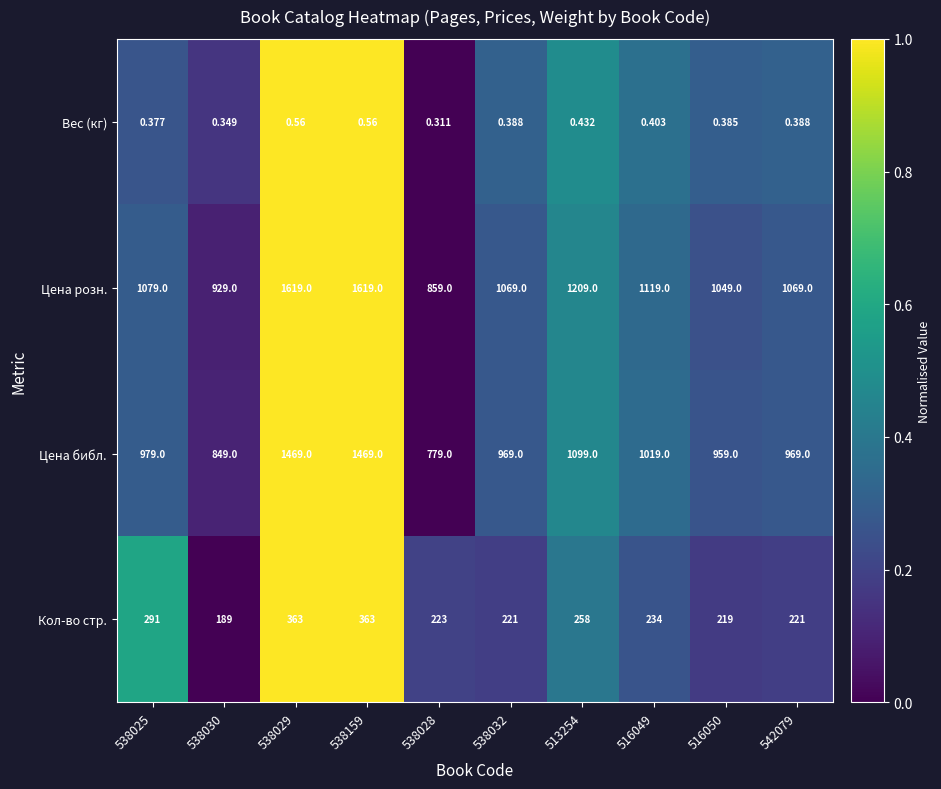

Rank the series by their maximum value, from lowest to highest.

Вес (кг), Кол-во стр., Цена библ., Цена розн.